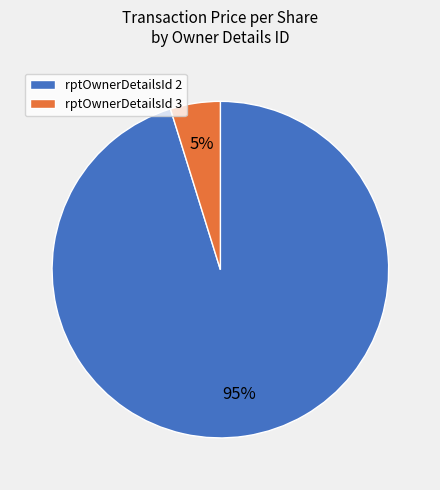

What is the largest slice in the pie chart?

rptOwnerDetailsId 2